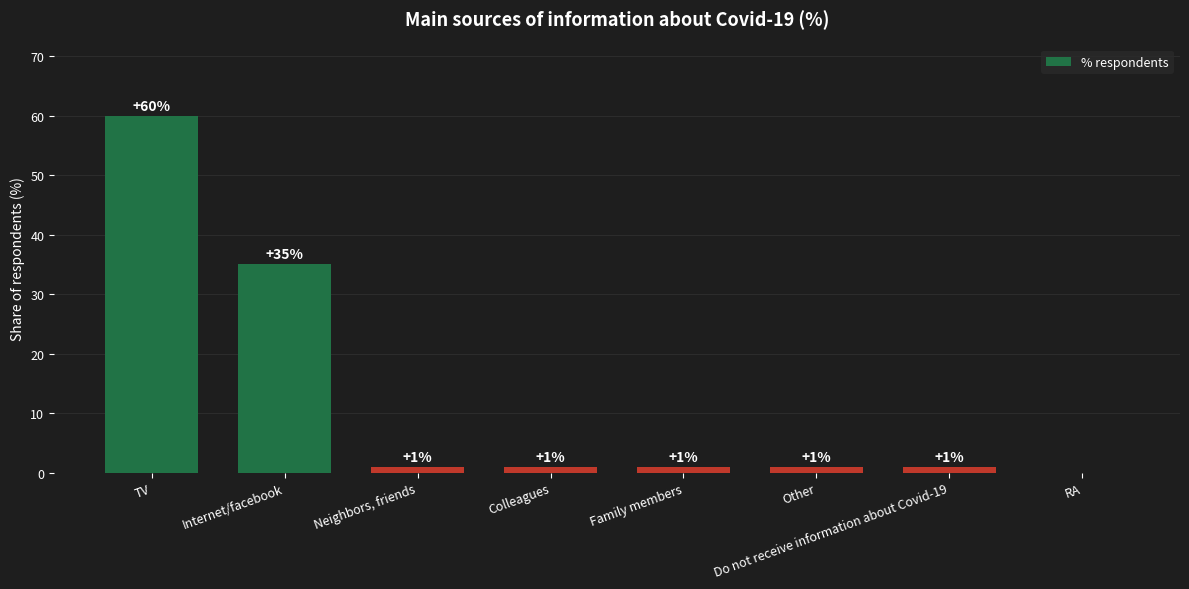

What is the sum of all values?

100